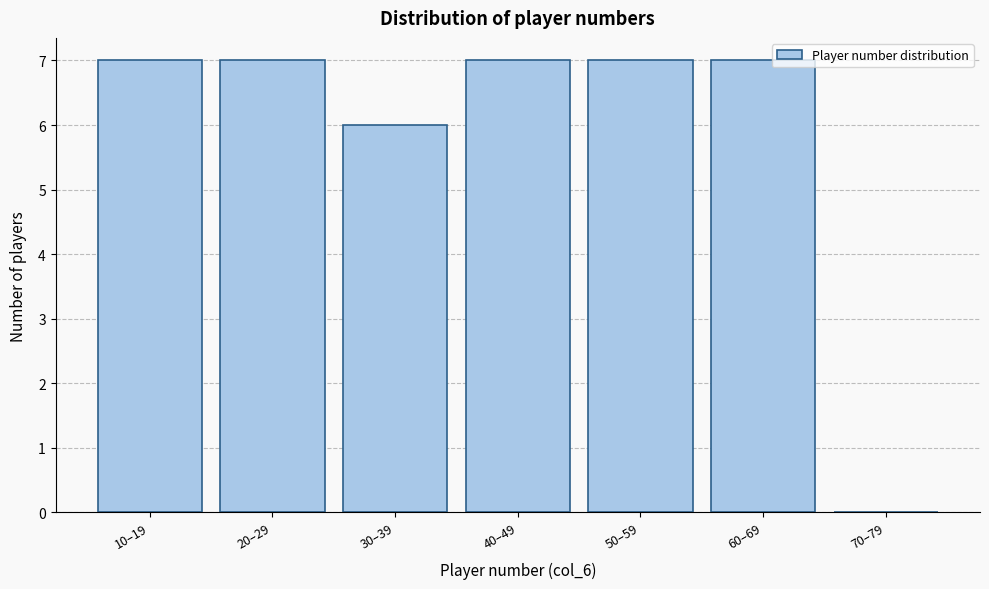

Reading left to right, list all the values displayed in this chart.

10–19=7	20–29=7	30–39=6	40–49=7	50–59=7	60–69=7	70–79=0